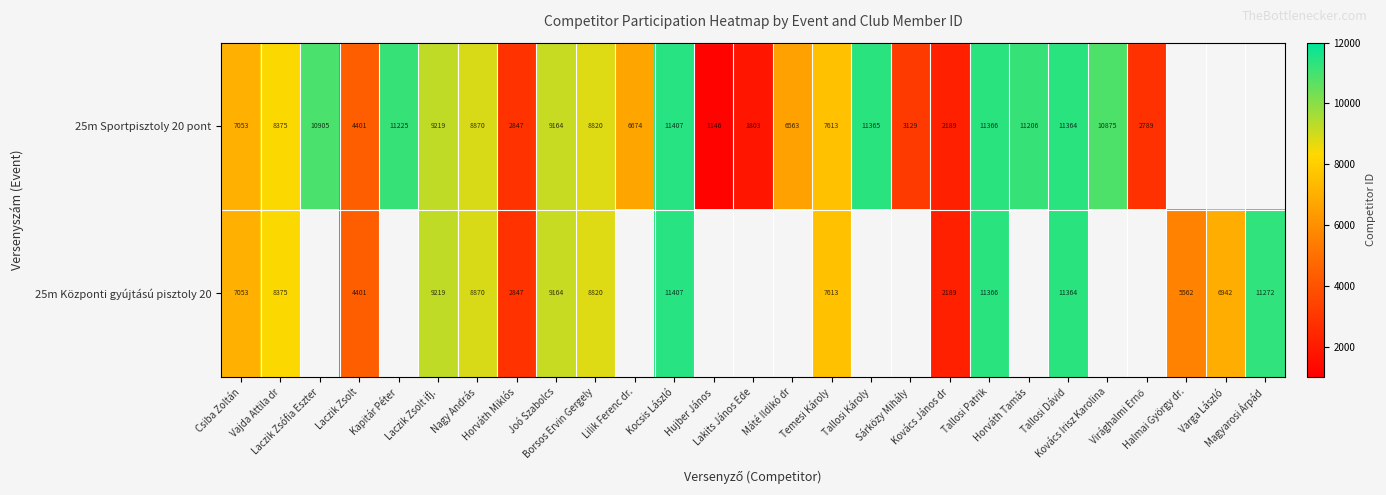

Rank the series by their average value, from highest to lowest.

25m Sportpisztoly 20 pont, 25m Központi gyújtású pisztoly 20